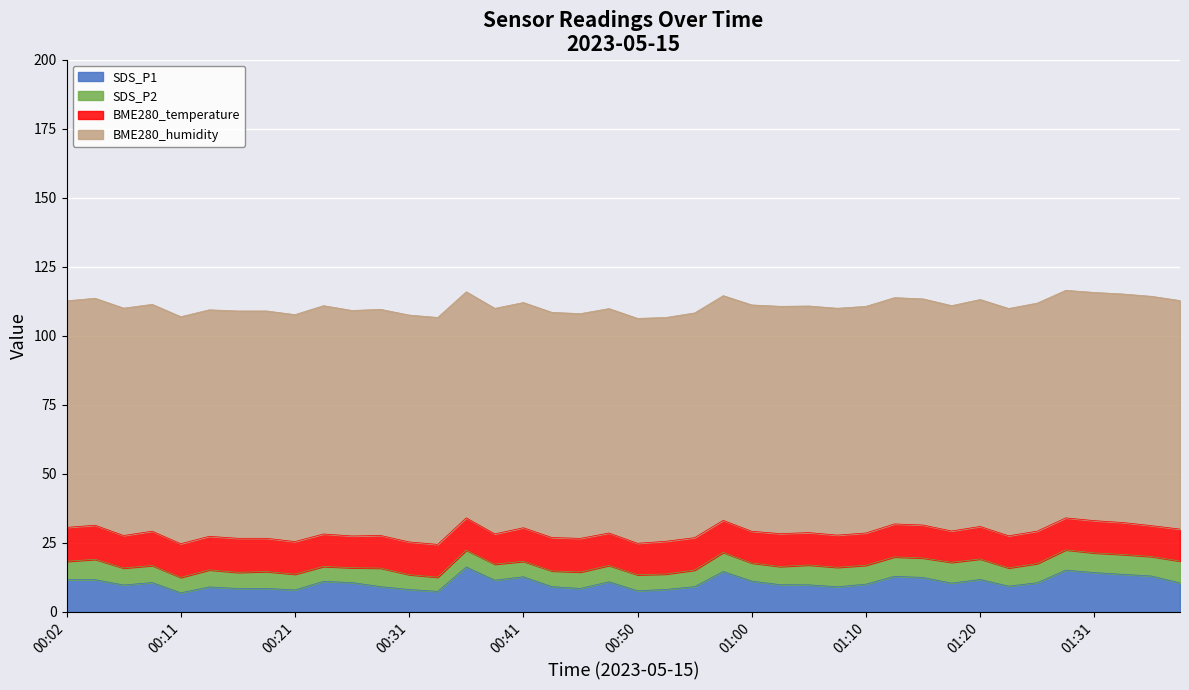

Which has a higher value, 00:26 or 01:08?

00:26